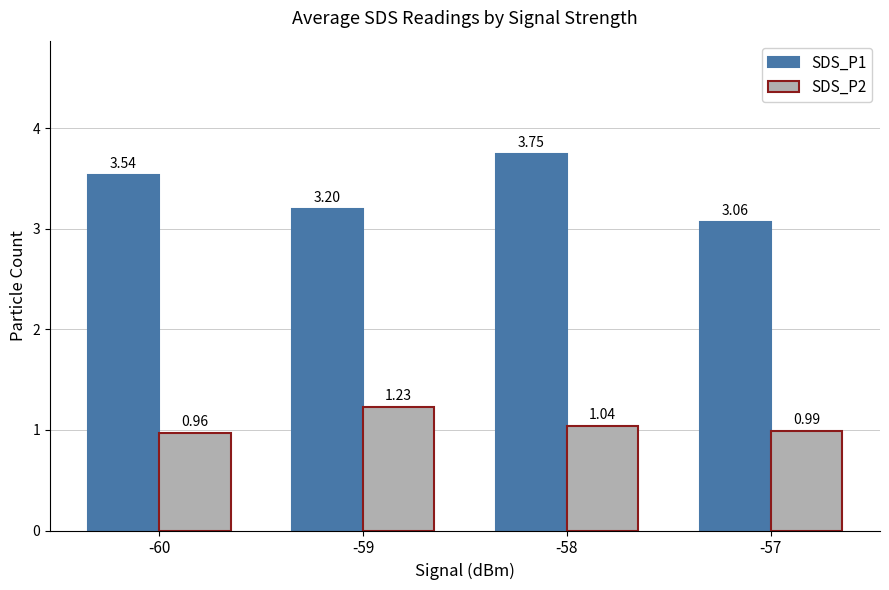

How many bars are there in each group?

2